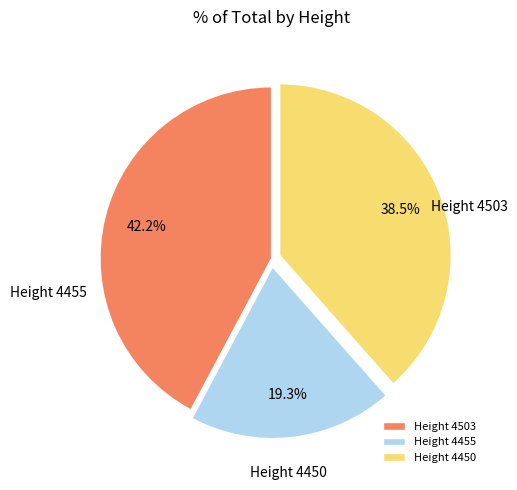

Is there any slice that represents more than half of the pie?

No